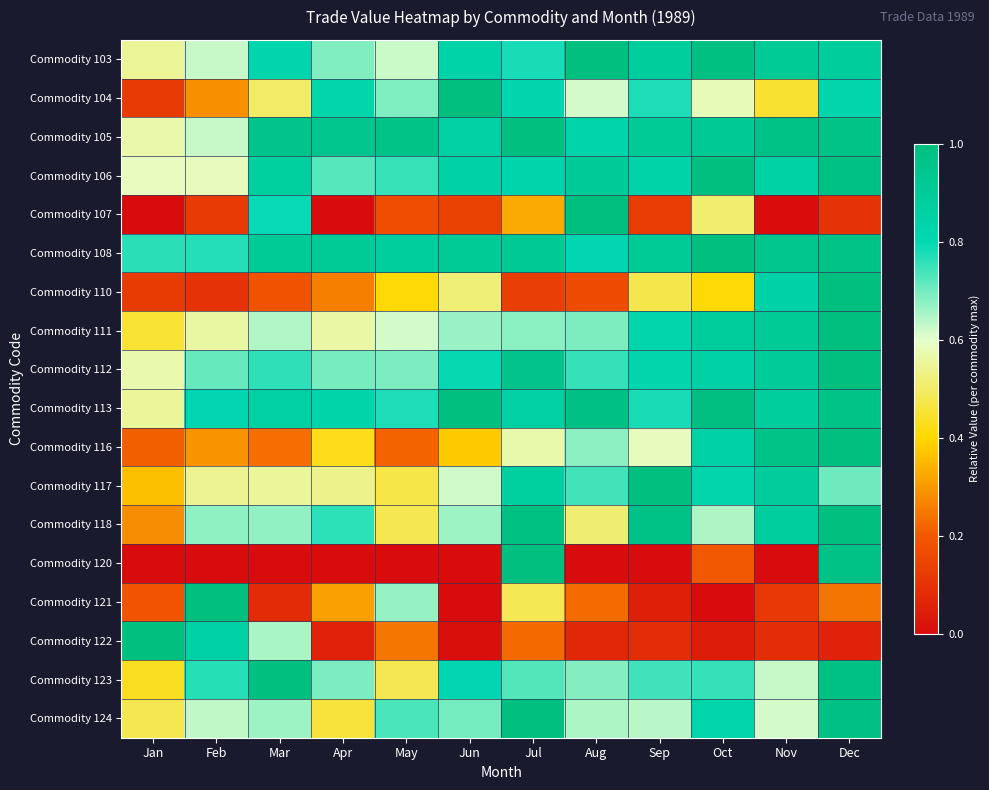

Between Mar and Feb, which is larger?

Mar